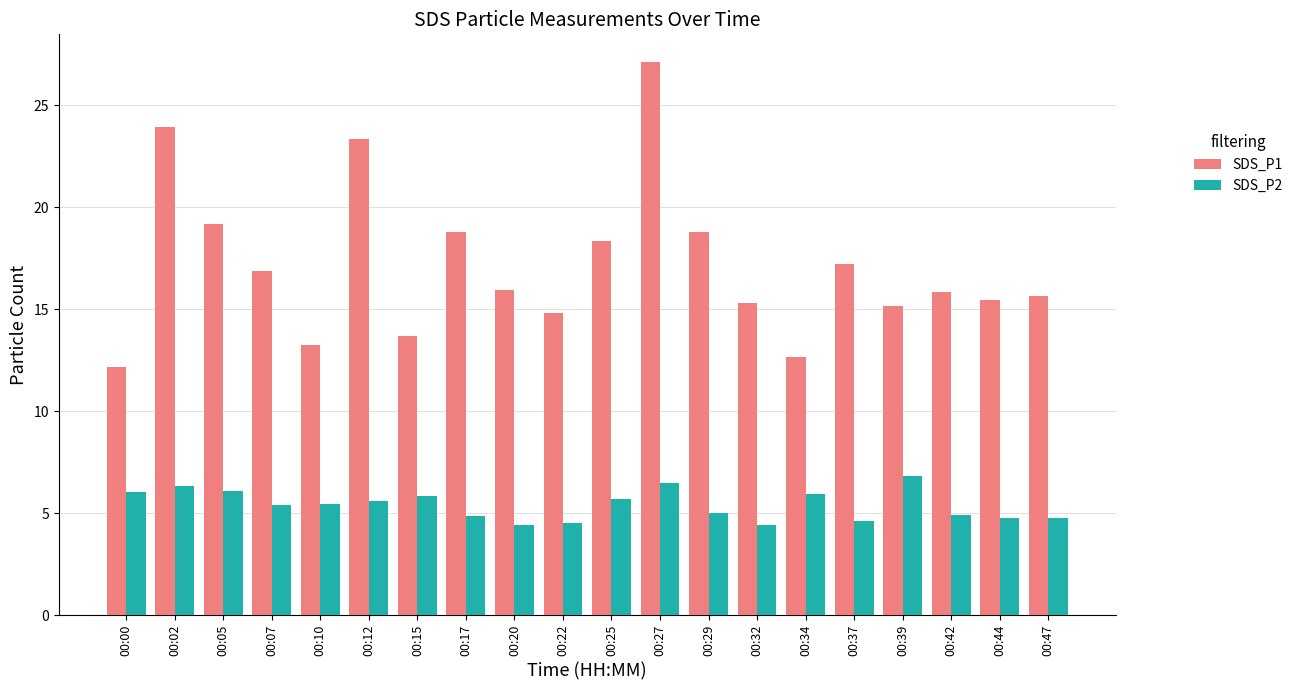

What is the value of the SDS_P1 bar at the 9th from the left?

15.9